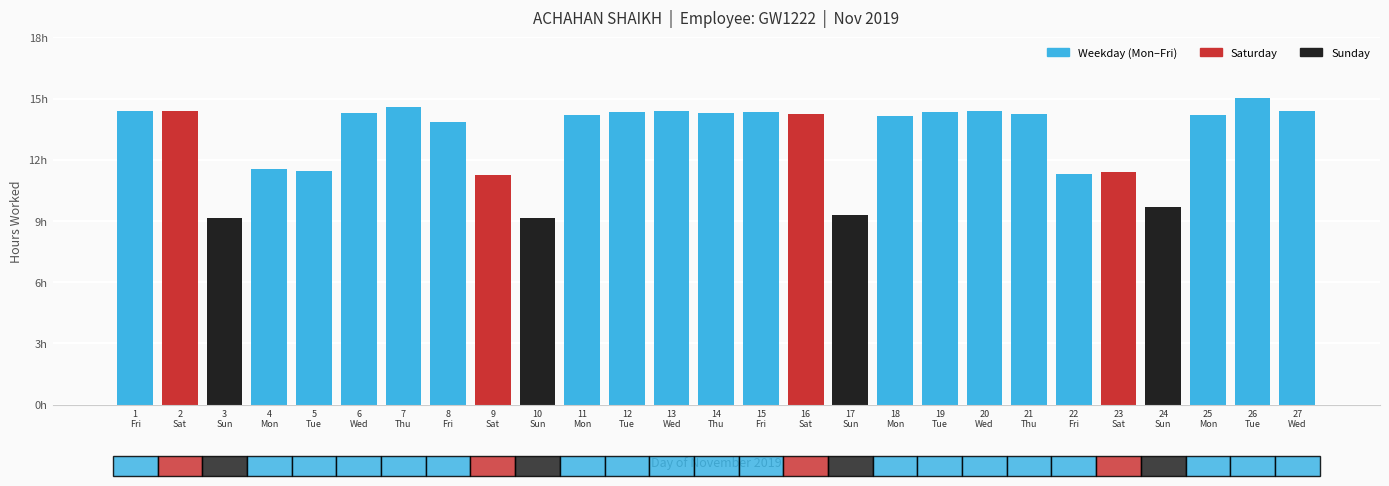

Reading left to right, transcribe all the data shown in this chart.

14.4	14.4	9.2	11.5	11.5	14.3	14.6	13.8	11.3	9.2	14.2	14.3	14.4	14.3	14.3	14.3	9.3	14.1	14.3	14.4	14.2	11.3	11.4	9.7	14.2	15.1	14.4